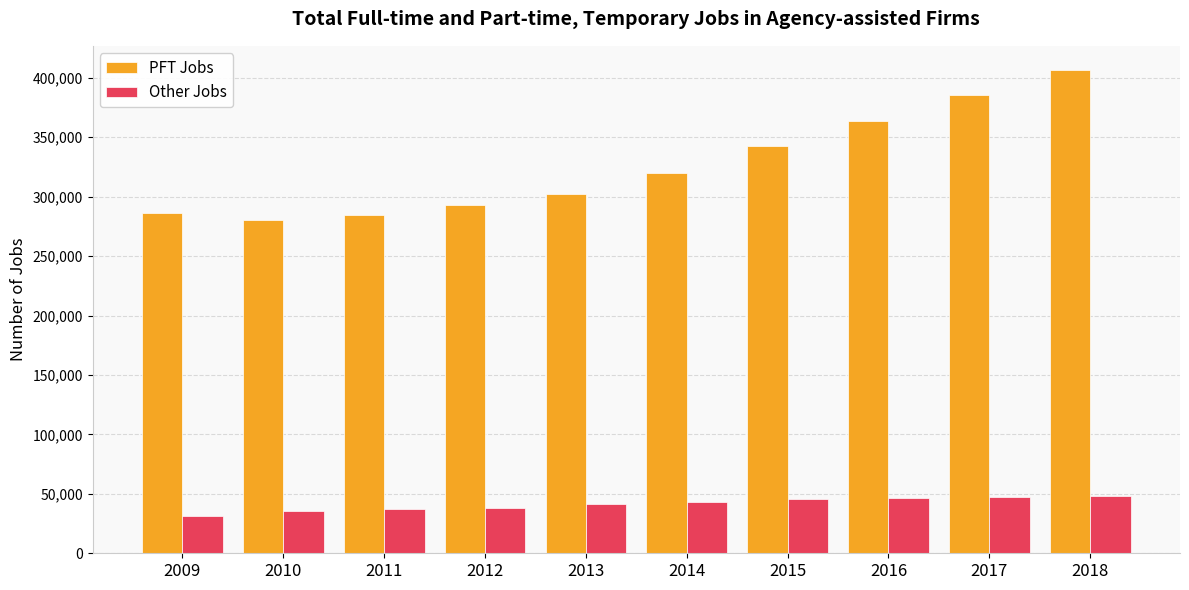

List the series in order of their overall mean, highest first.

PFT Jobs, Other Jobs